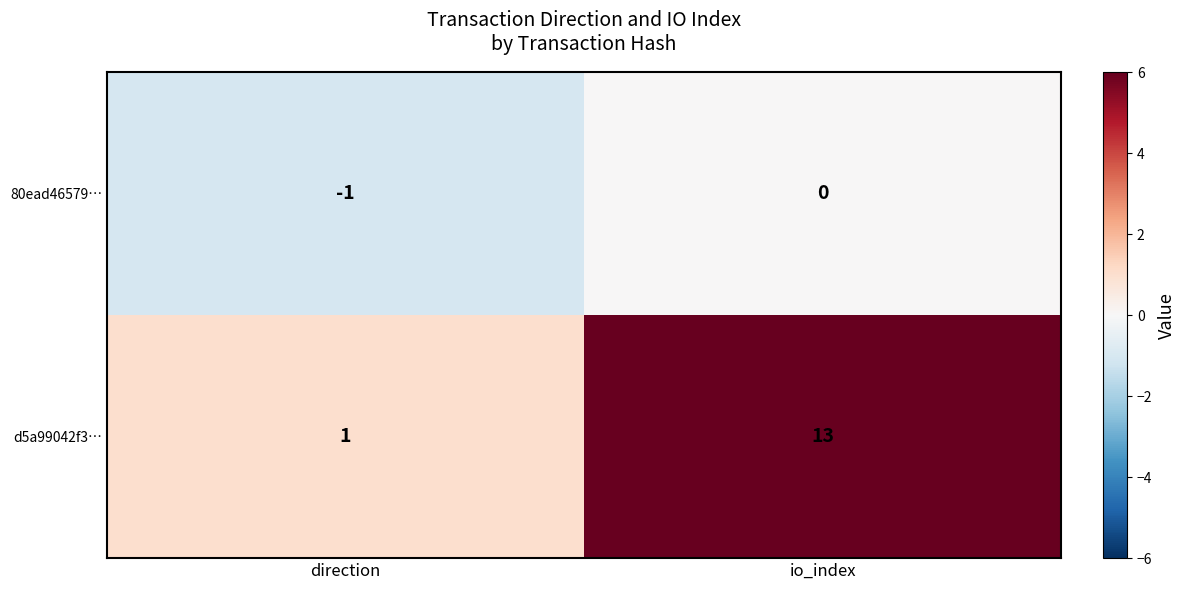

Is it true that d5a99042f3… equals 1 at direction?

True